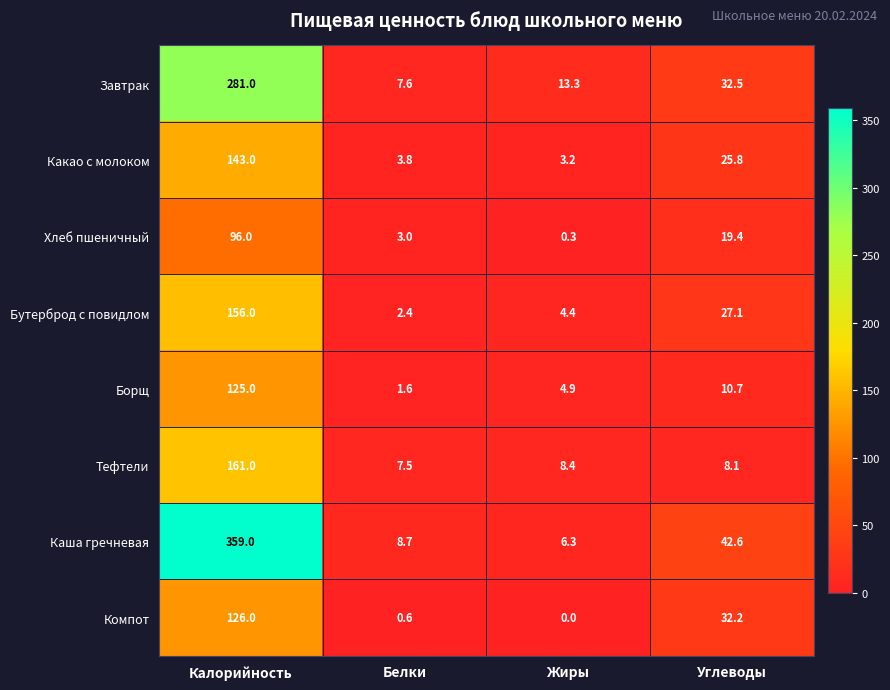

At how many categories does at least one series exceed 256?

1